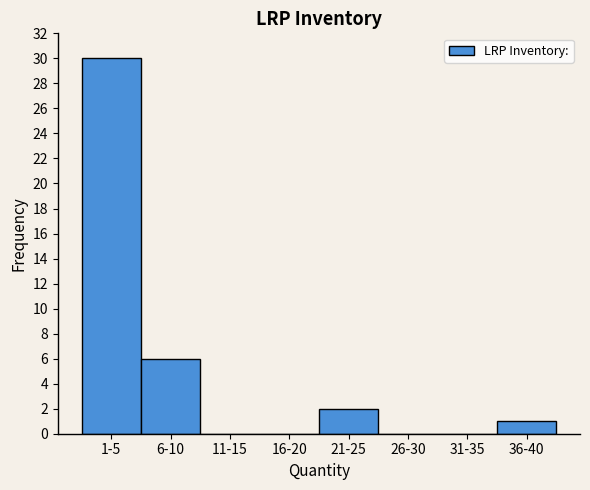

Reading left to right, extract all data points from this chart.

1-5=30	6-10=6	11-15=0	16-20=0	21-25=2	26-30=0	31-35=0	36-40=1